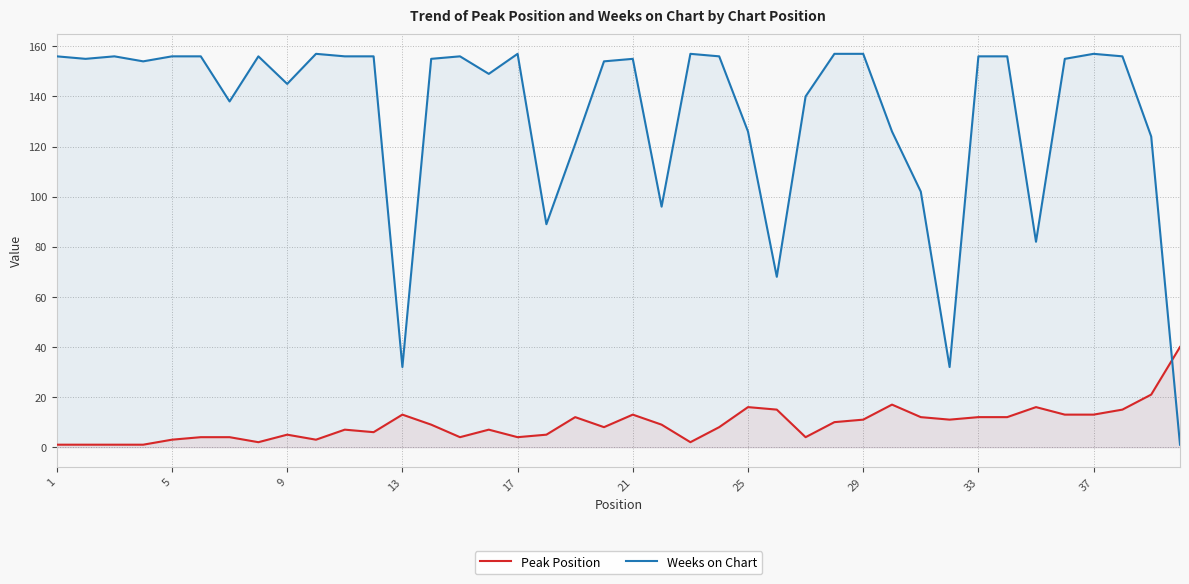

True or false: Peak Position and Weeks on Chart intersect in this chart.

True